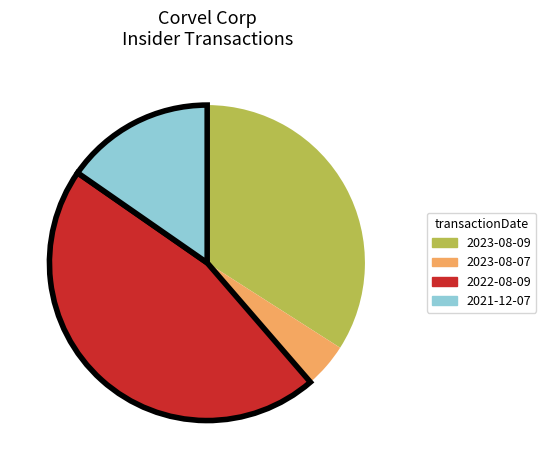

How many segments does this pie chart have?

4